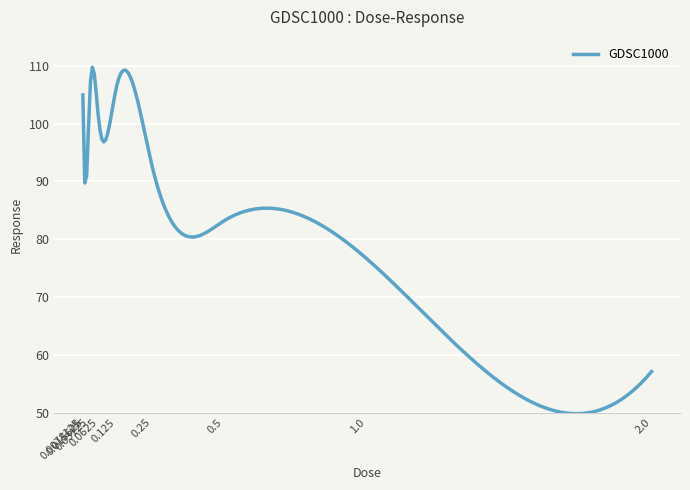

What is the difference between the maximum and minimum values?

59.9